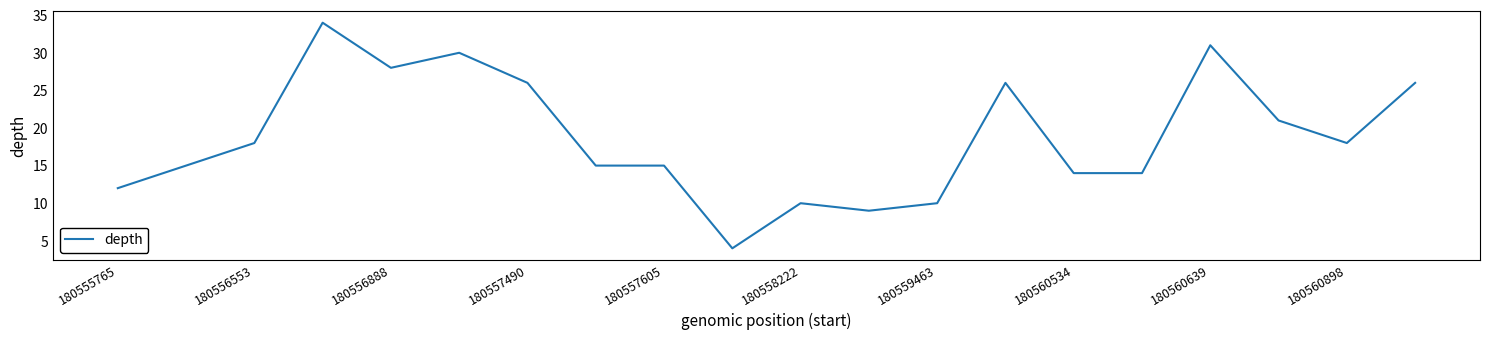

Reading right to left, transcribe all the data shown in this chart.

26	18	21	31	14	14	26	10	9	10	4	15	15	26	30	28	34	18	15	12